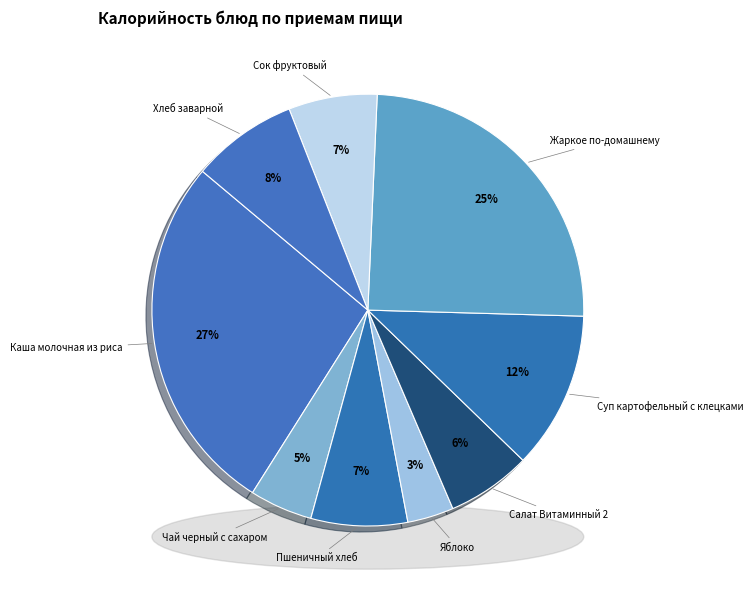

What is the change in value from Чай черный с сахаром to Салат Витаминный 2?

+19.7